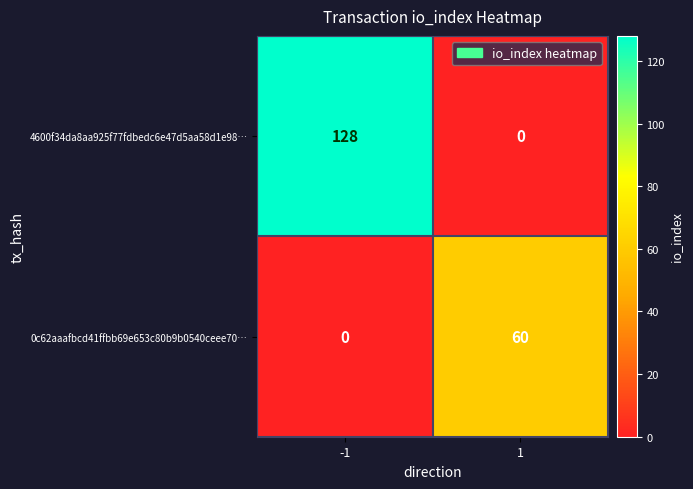

Rank the series by their maximum value, from highest to lowest.

4600f34da8aa925f77fdbedc6e47d5aa58d1e98…, 0c62aaafbcd41ffbb69e653c80b9b0540ceee70…